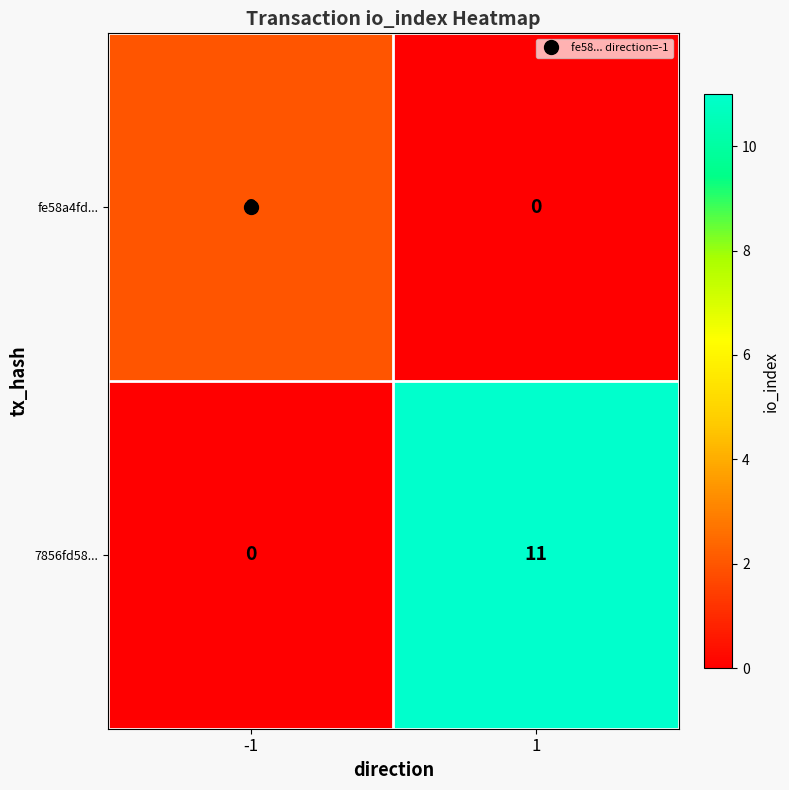

Rank the series by their maximum value, from highest to lowest.

7856fd58..., fe58a4fd...